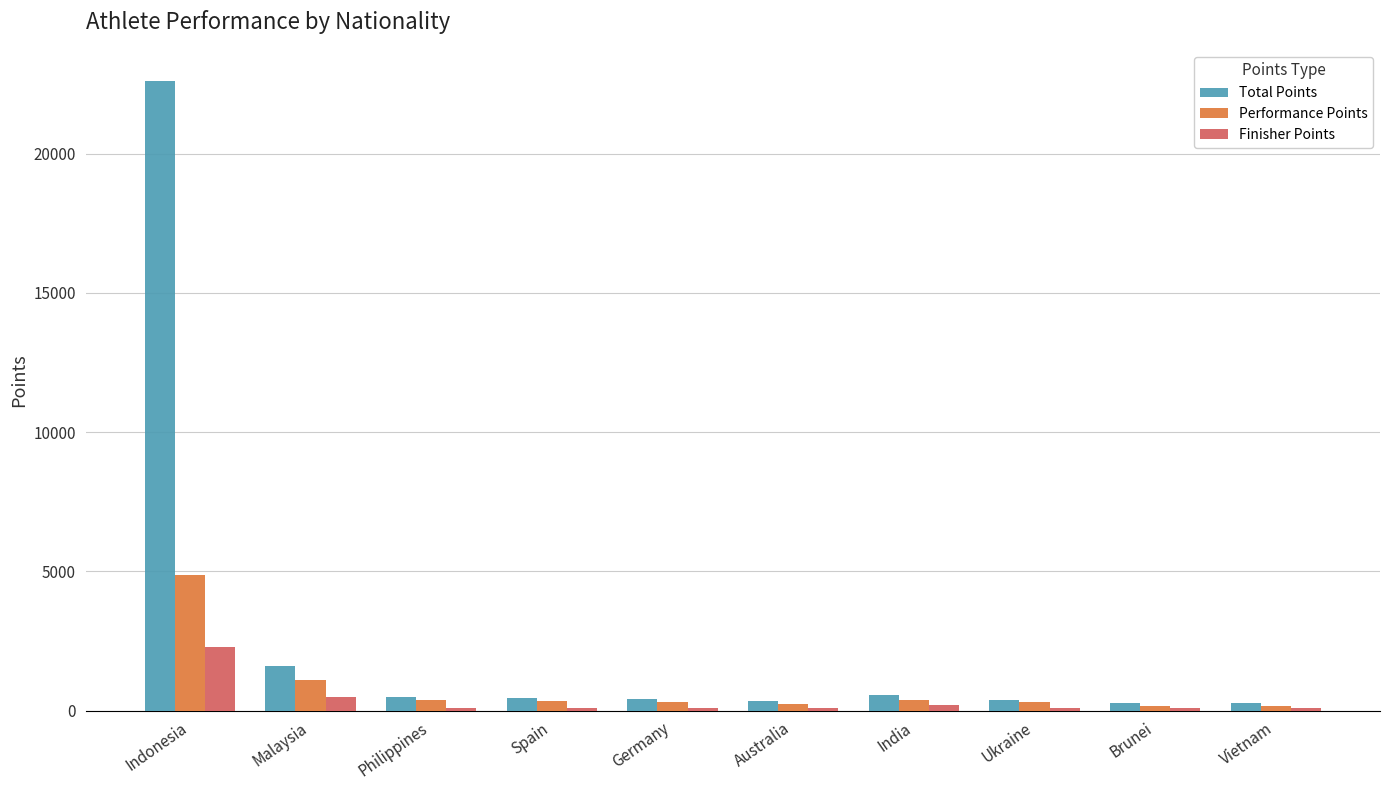

What is the minimum value shown in the chart?

100